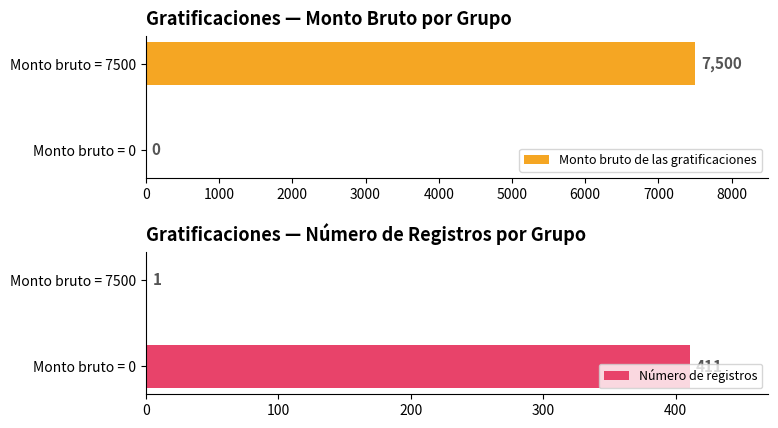

What is the value of the Número de registros bar at the 1st from the left?

411